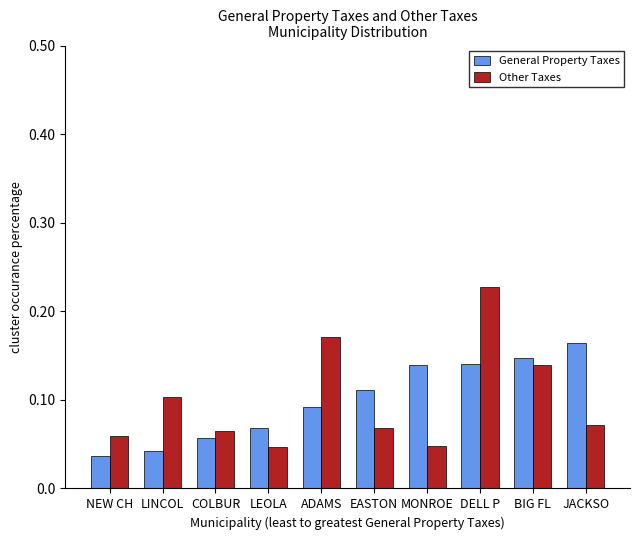

How many Other Taxes values are between 0 and 1?

10